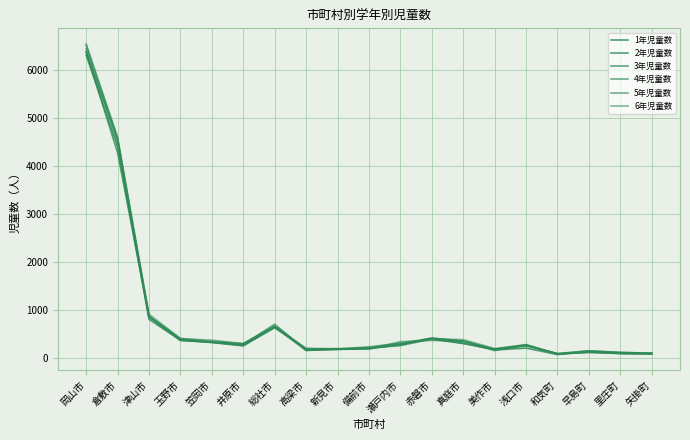

At 倉敷市, list the series in order from smallest to largest.

2年児童数, 1年児童数, 5年児童数, 3年児童数, 4年児童数, 6年児童数